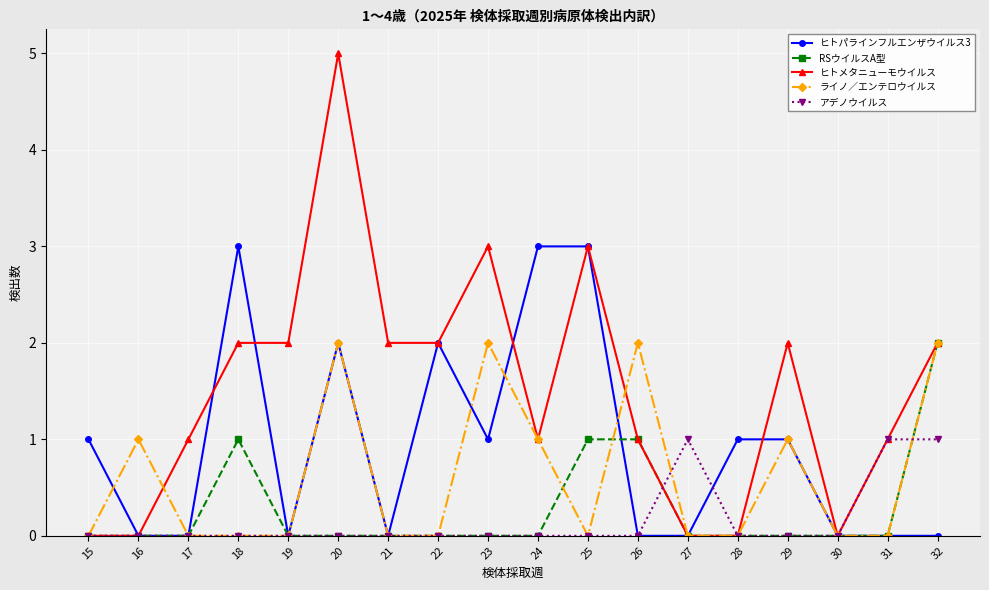

Which series changed the most between 22 and 23?

ライノ／エンテロウイルス